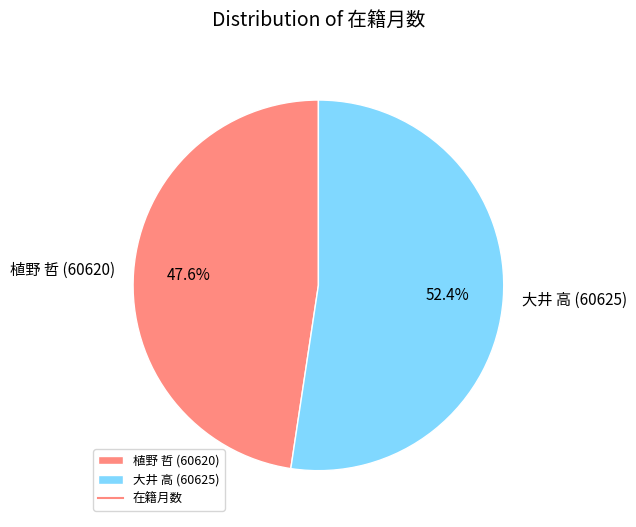

What portion of the pie excludes 大井 高 (60625)?

47.6%